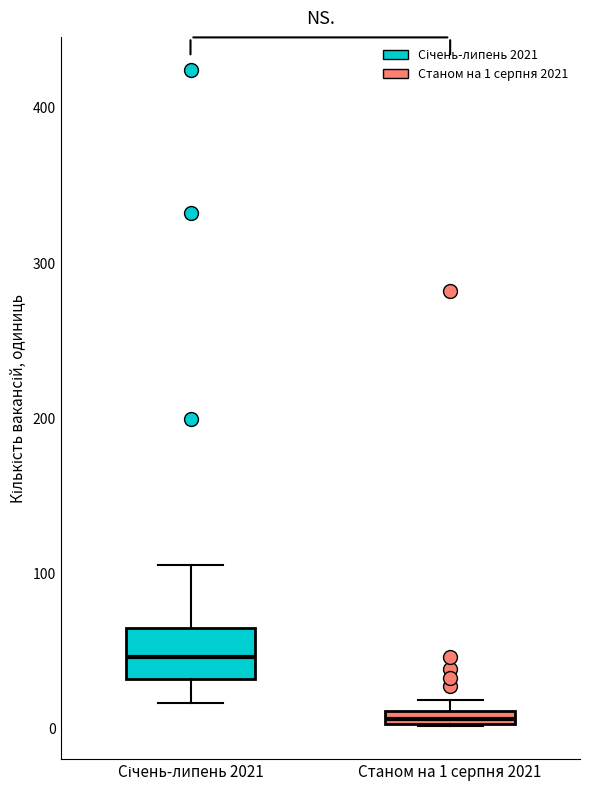

Comparing the boxes themselves (not the whiskers), which one is the tallest?

Січень-липень 2021